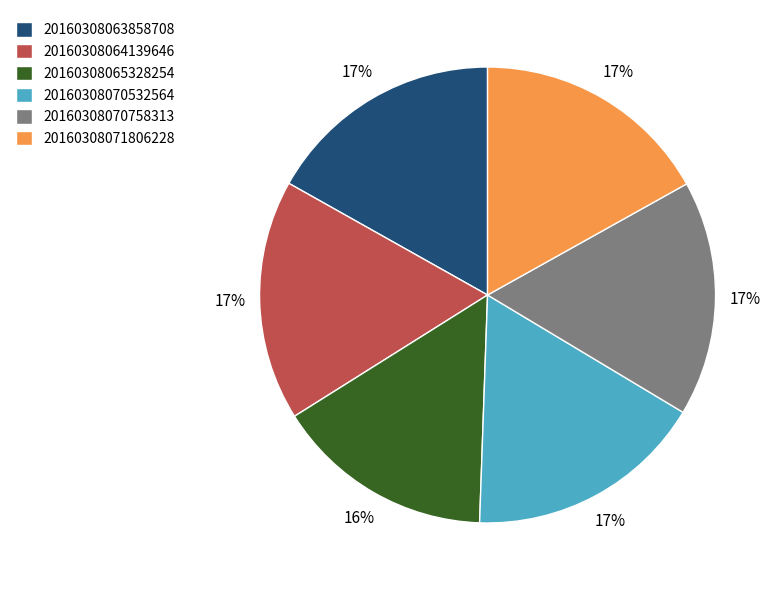

To the nearest percent, what percentage of the pie is 20160308070758313?

17%